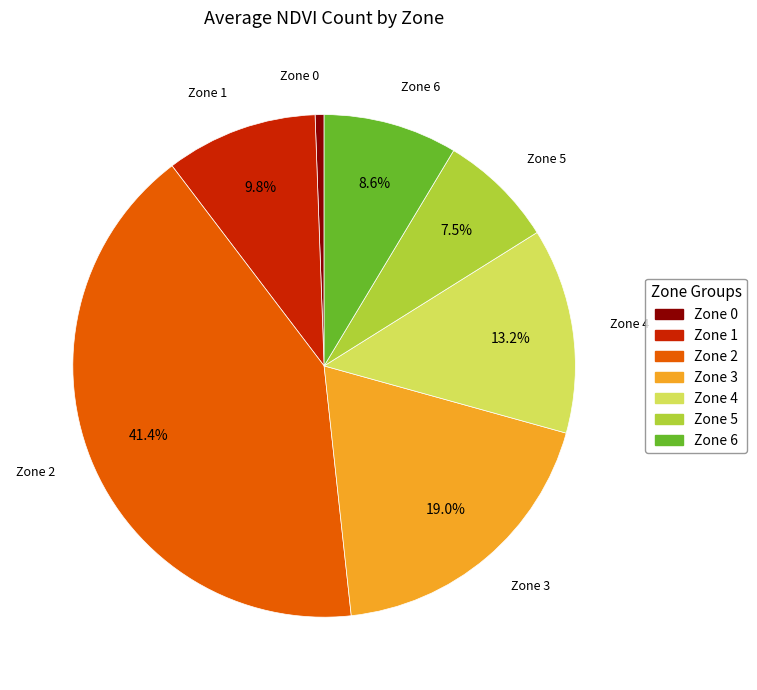

Which category has the smallest portion of the pie?

Zone 0